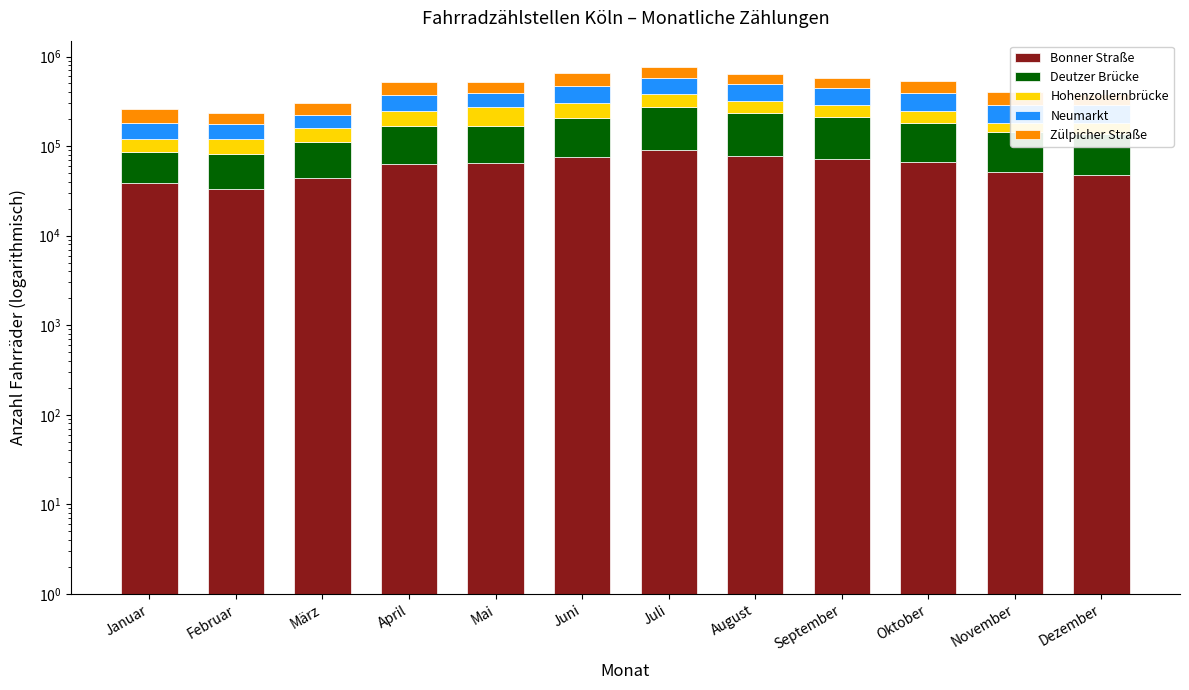

What position from the left is März?

3